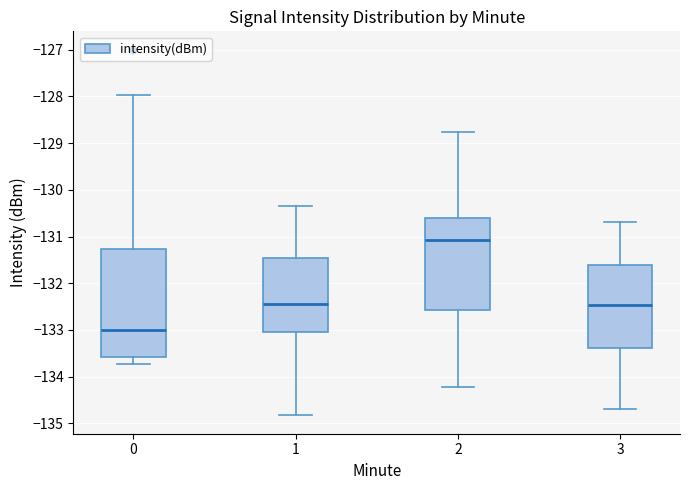

Reading left to right, transcribe this box plot: for each box, give where its median line is, the range the box spans, and where its two whiskers end, as read against the y-axis. The values are not printed on the chart, so give them approximately, as read against the axis.

0: median -133.0, box -133.6 to -131.3, whiskers -133.7 to -128.0
1: median -132.4, box -133.0 to -131.5, whiskers -134.8 to -130.3
2: median -131.1, box -132.6 to -130.6, whiskers -134.2 to -128.8
3: median -132.5, box -133.4 to -131.6, whiskers -134.7 to -130.7